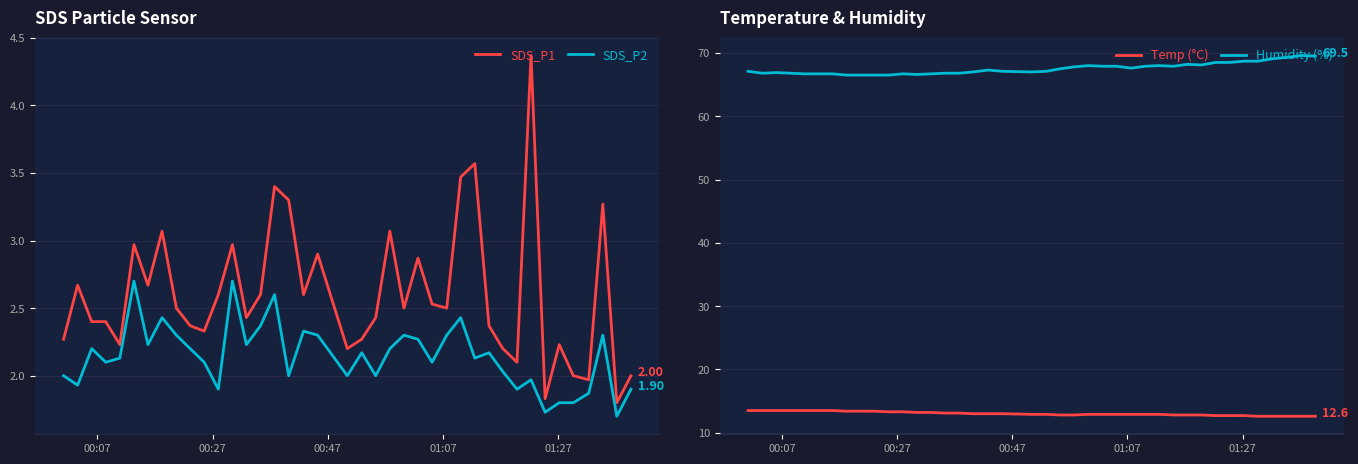

True or false: SDS_P2 and SDS_P1 intersect in this chart.

False